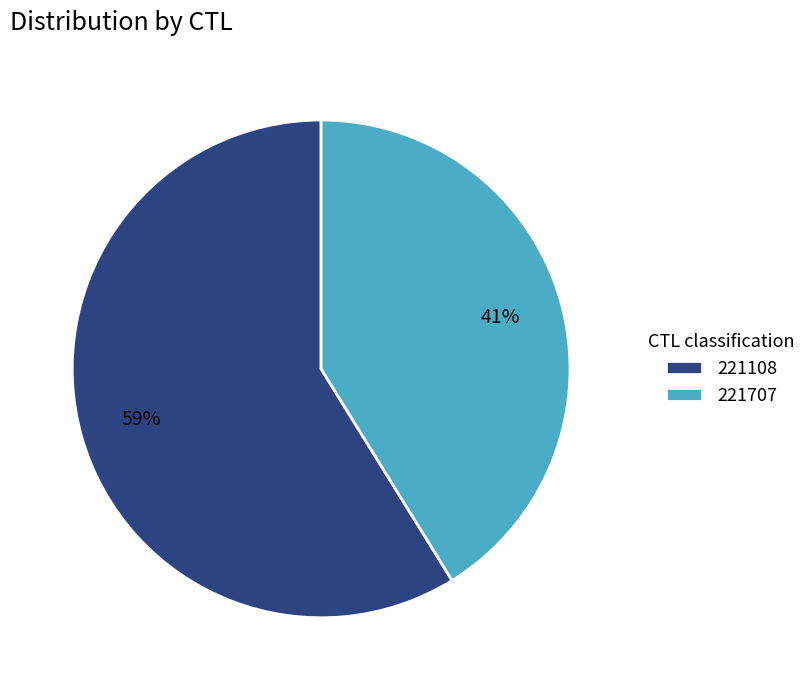

Which slice represents more than half of the pie?

221108